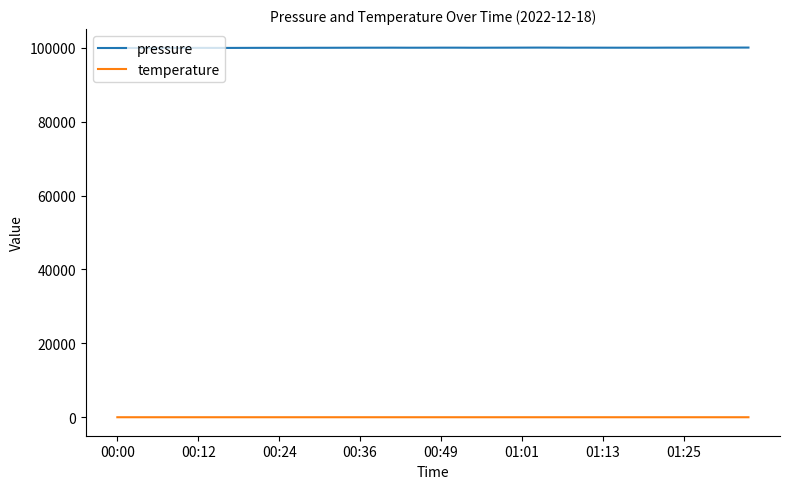

What are all the series names shown in the legend?

pressure, temperature